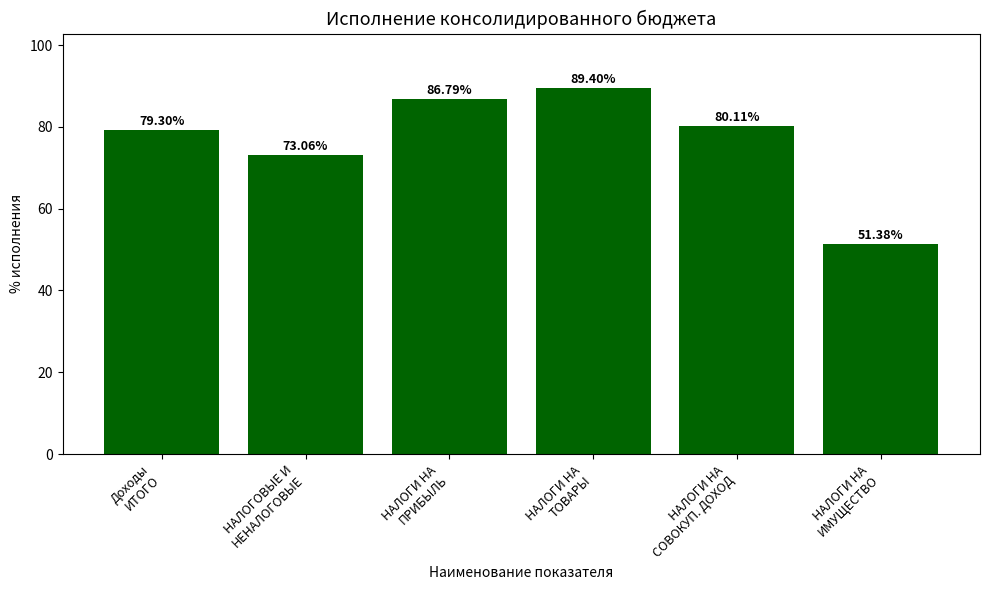

List the labels in order of value, largest first.

НАЛОГИ НА
ТОВАРЫ, НАЛОГИ НА
ПРИБЫЛЬ, НАЛОГИ НА
СОВОКУП. ДОХОД, Доходы
ИТОГО, НАЛОГОВЫЕ И
НЕНАЛОГОВЫЕ, НАЛОГИ НА
ИМУЩЕСТВО